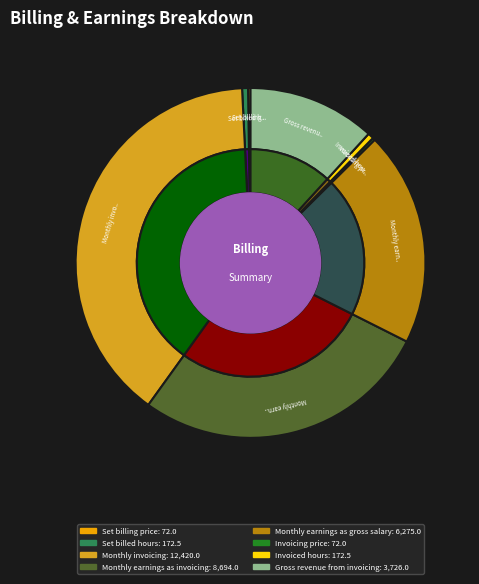

Is Monthly earnings as invoicing the majority of the pie?

No